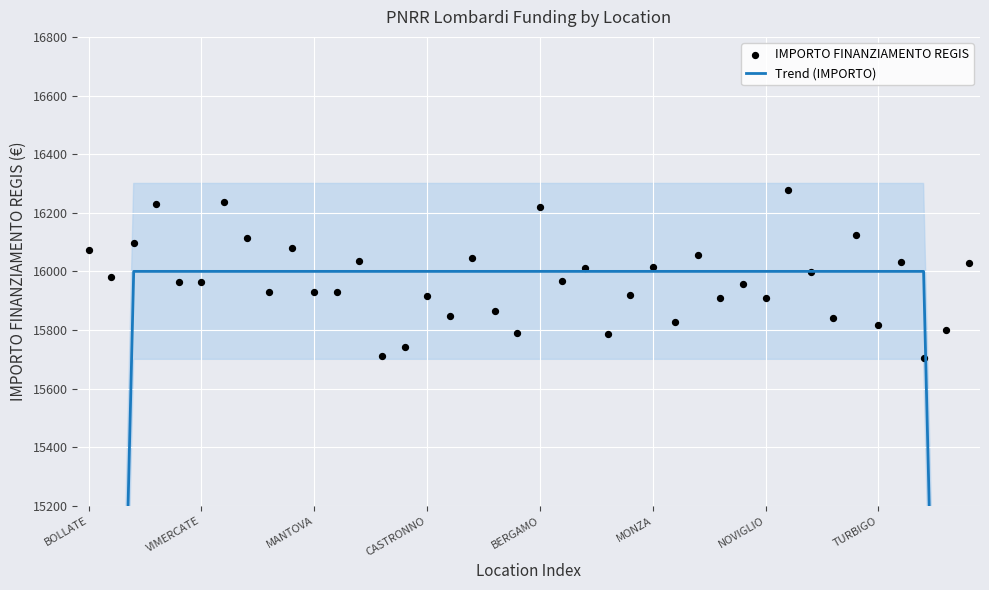

Which series has the largest total across all categories?

IMPORTO FINANZIAMENTO REGIS